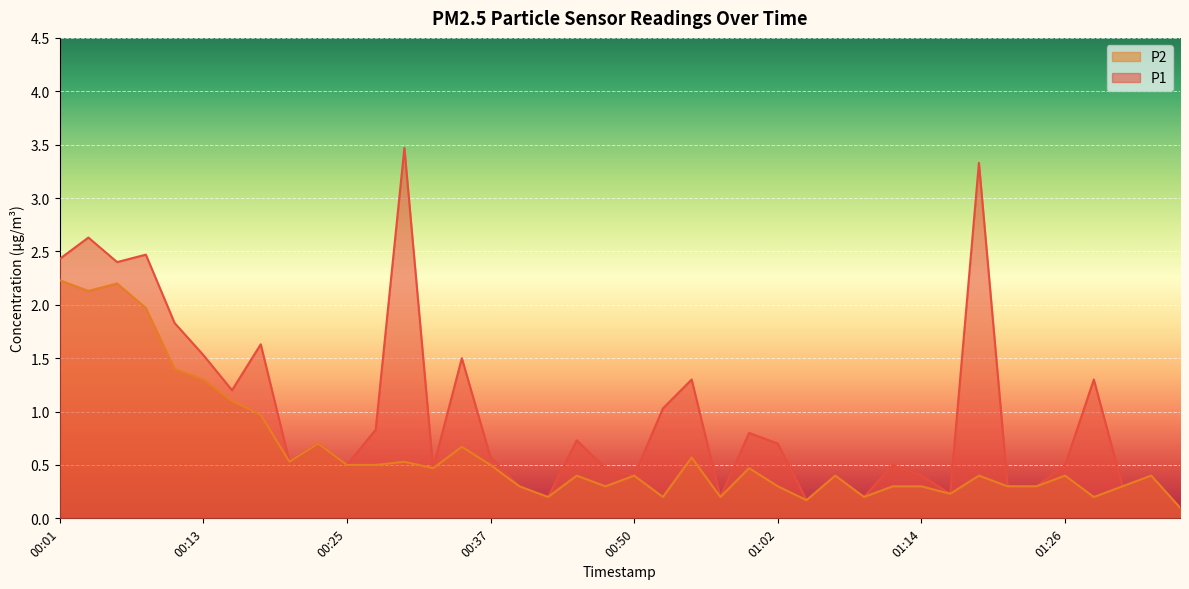

Where is P1 nearest to the value 1?

00:52